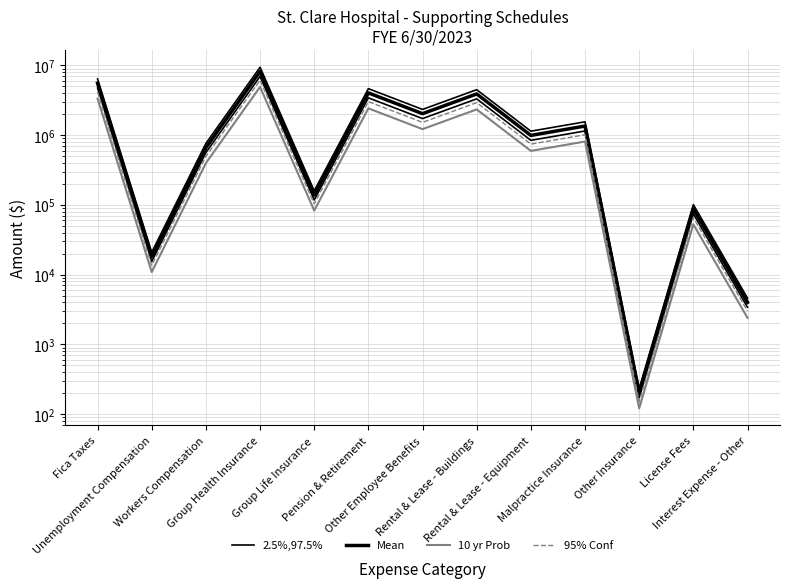

What is the sum of the 2.5%,97.5% values at Rental & Lease - Buildings and Pension & Retirement?

9109432.0